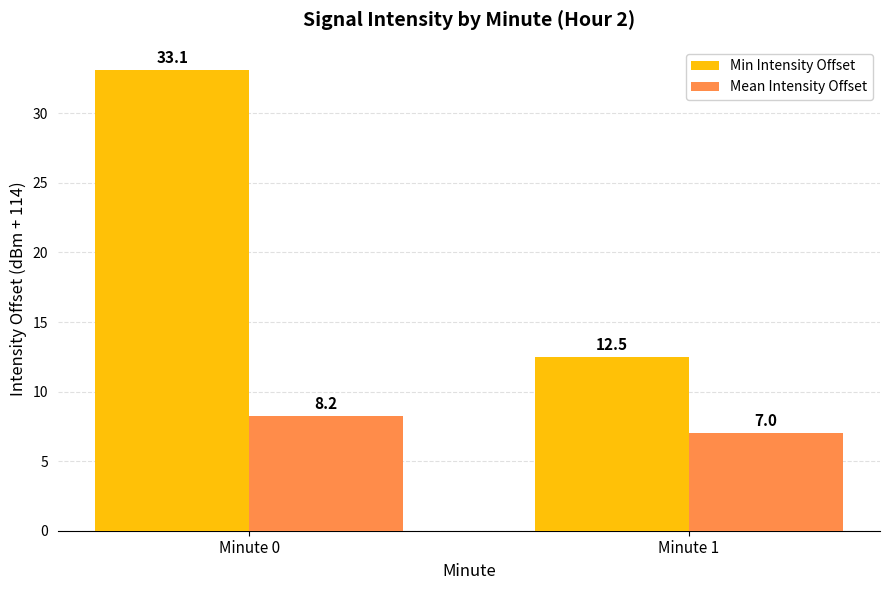

What is the greatest value displayed?

33.1